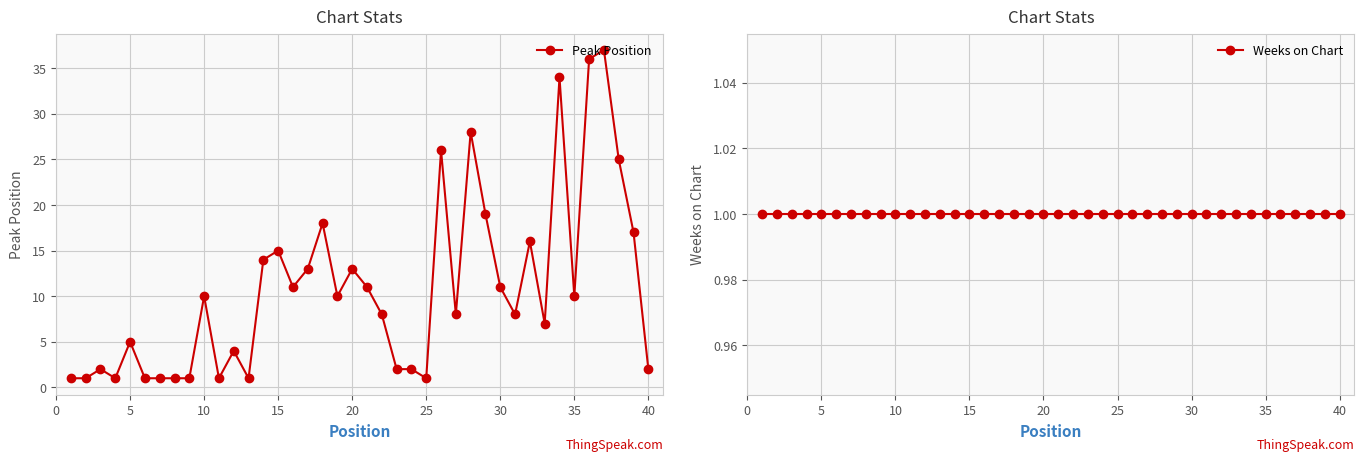

Which series has the largest total across all categories?

Peak Position